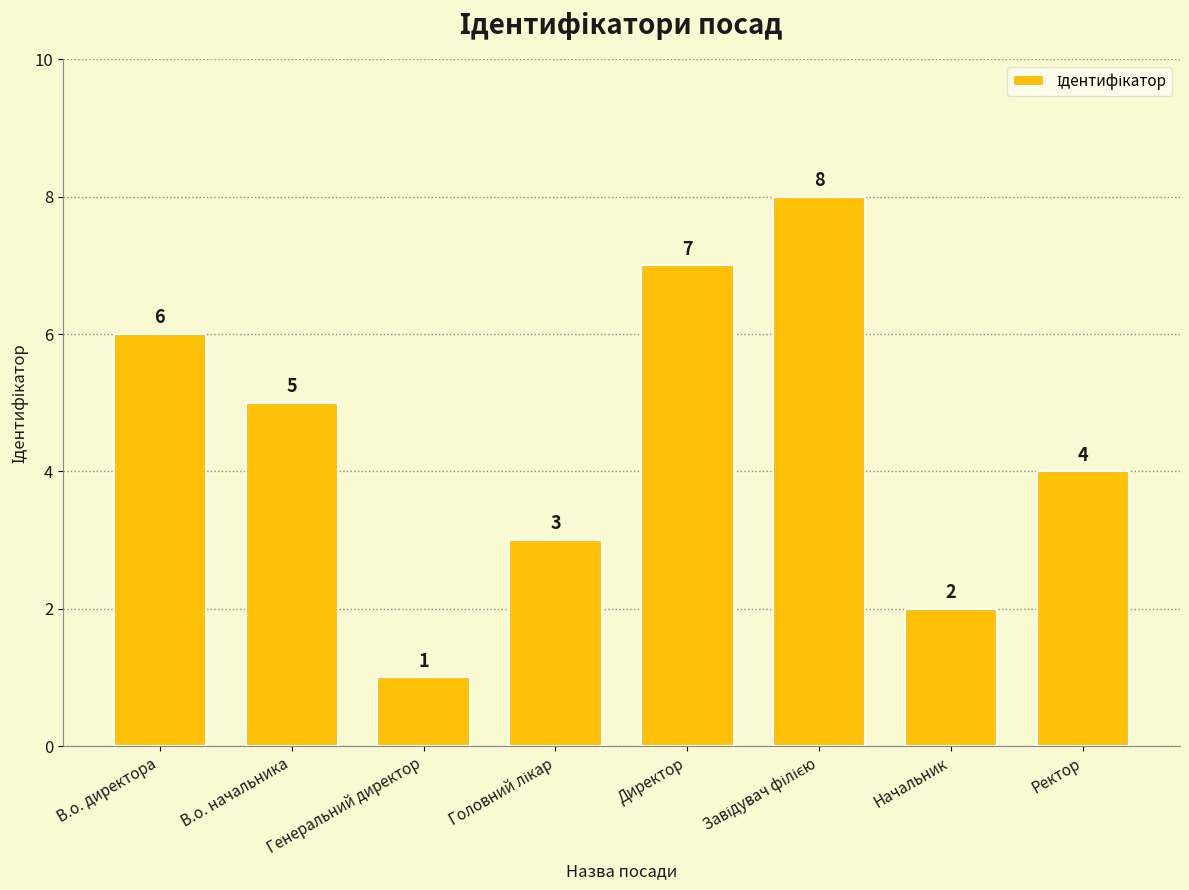

The value at Начальник is 2. True or false?

True